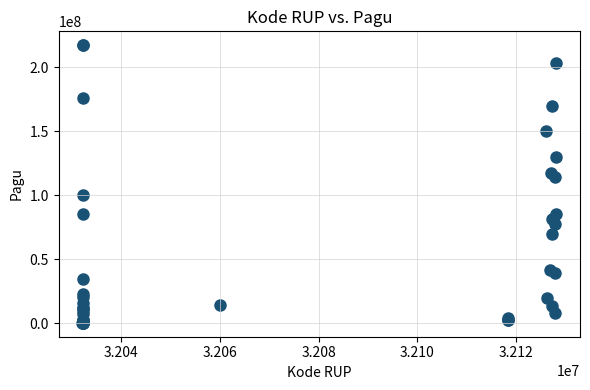

What Y value in the scatter plot is closest to 108830000?

114296000